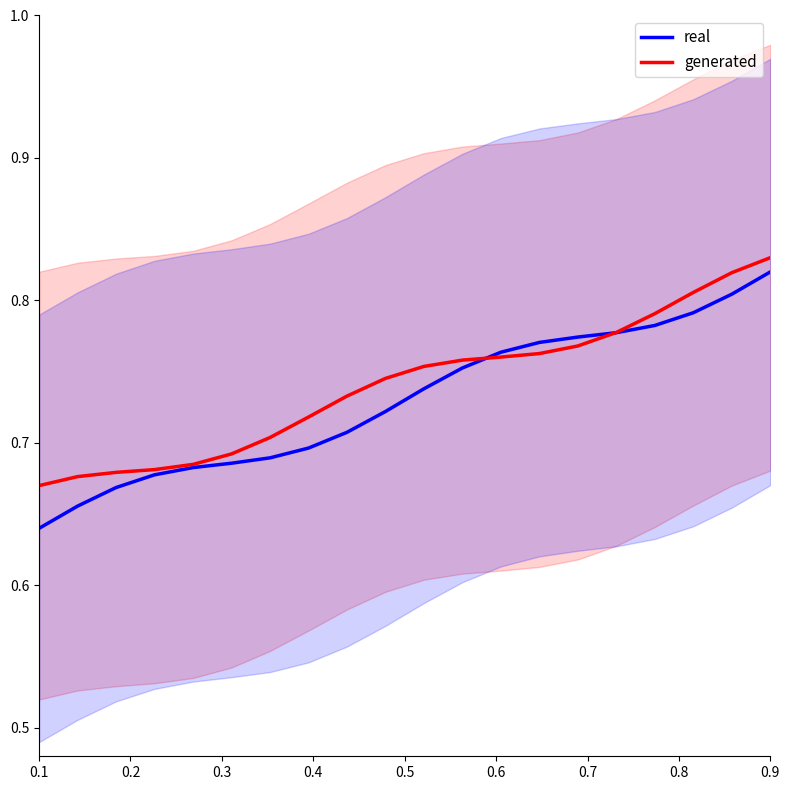

At which label is real closest to 0?

0.1